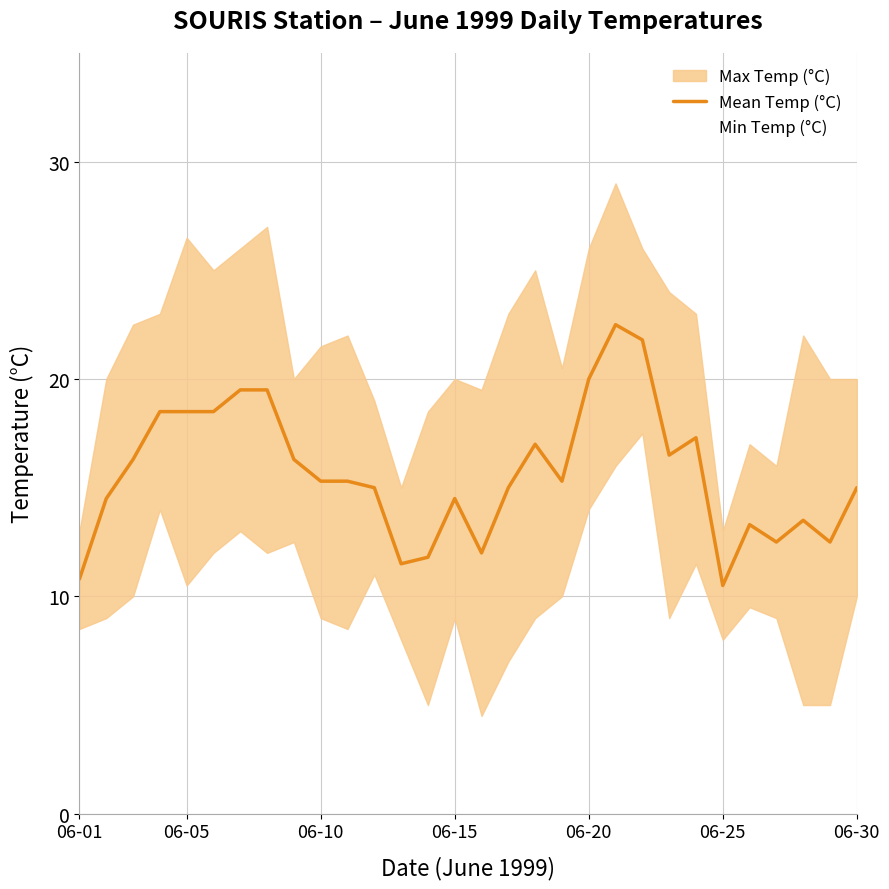

True or false: Mean Temp (°C) and Min Temp (°C) intersect in this chart.

False